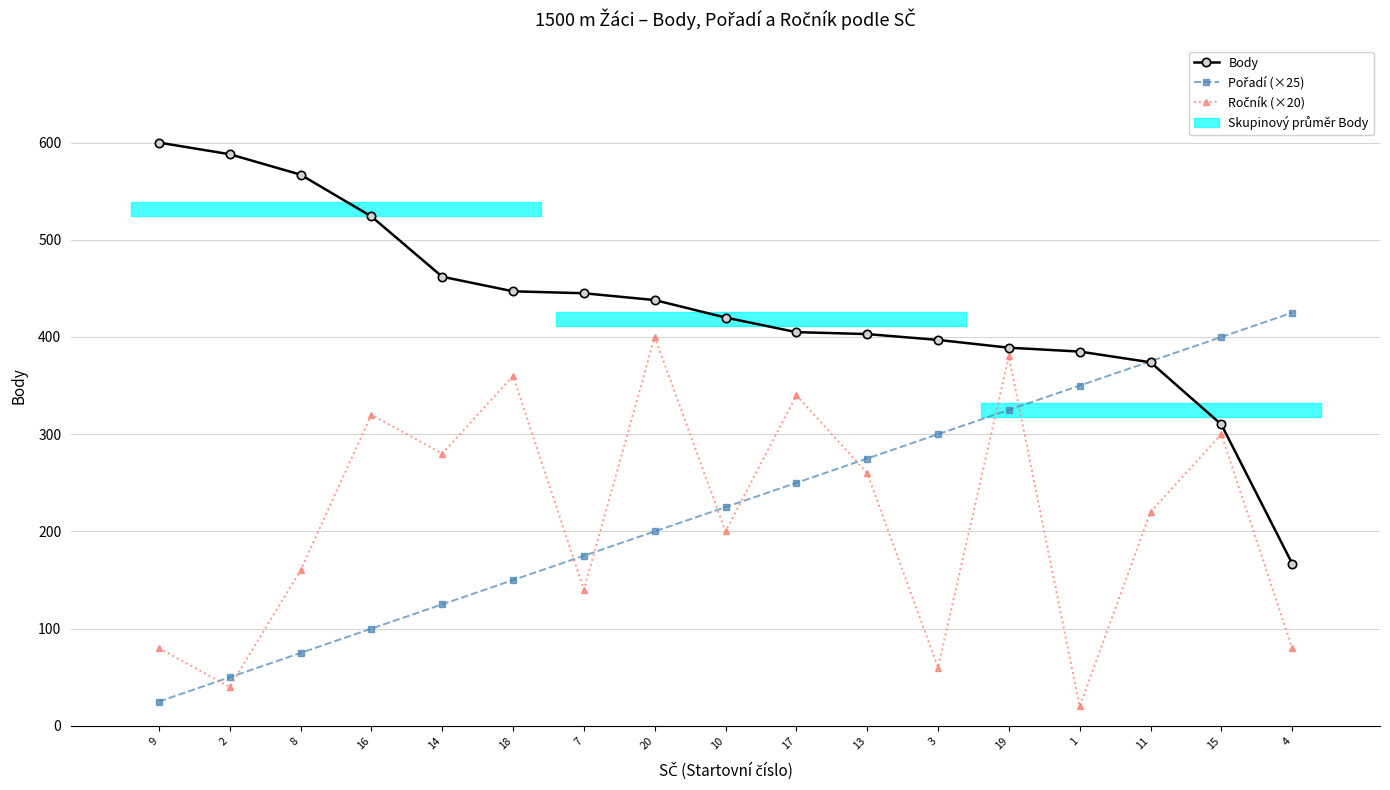

What is the average value of the Pořadí (×25) series?

225